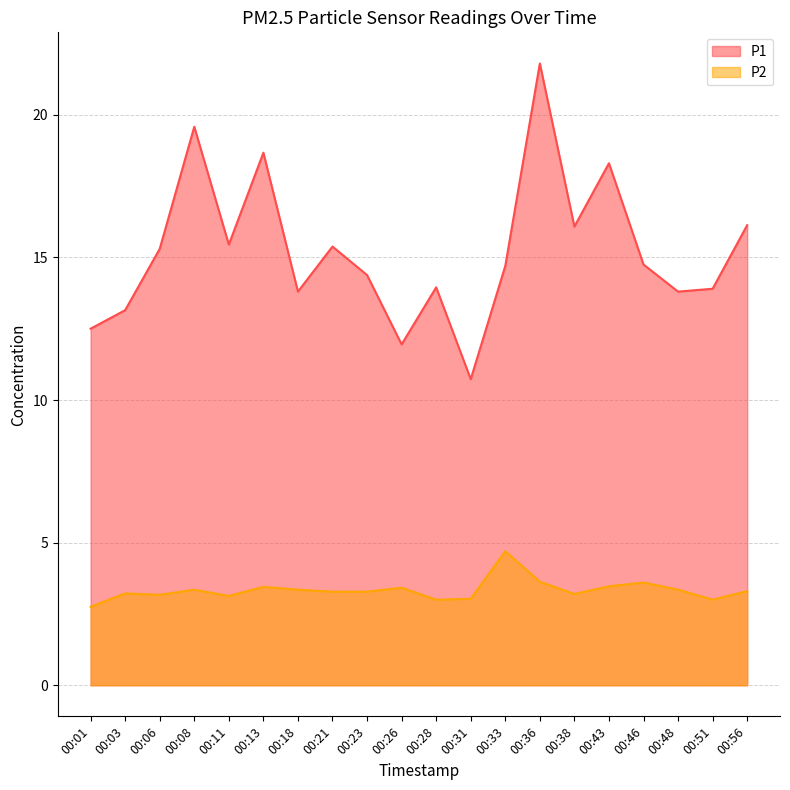

What is the maximum value for P1?

21.8